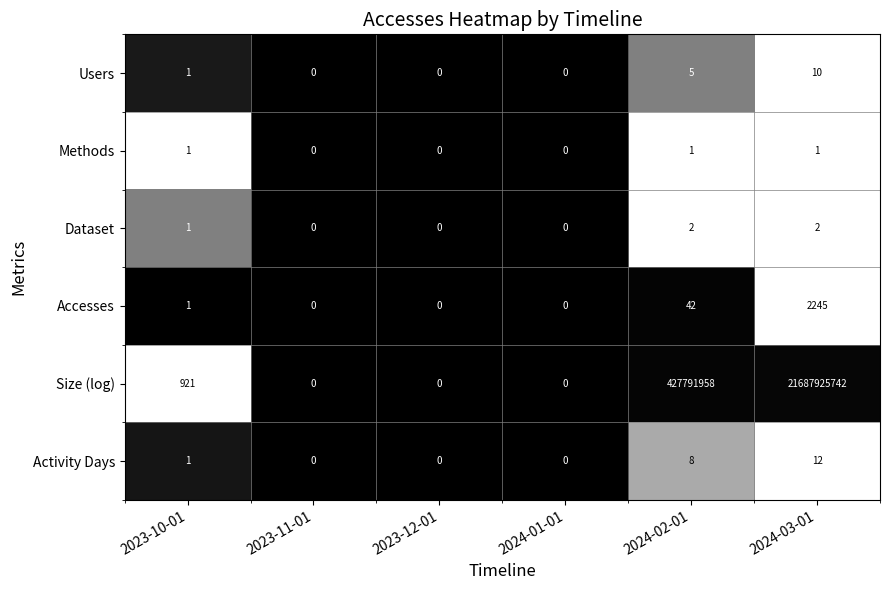

Count the number of data series in this chart.

6